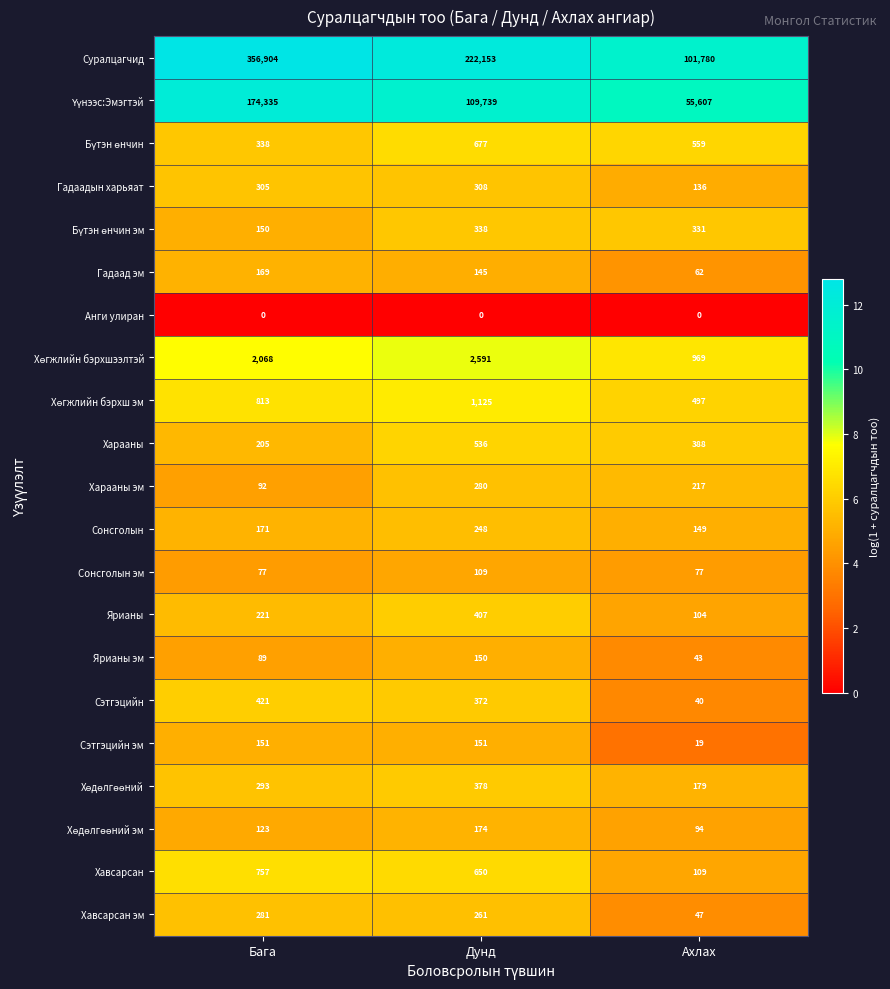

Is it true that Харааны equals 279 at Бага?

False